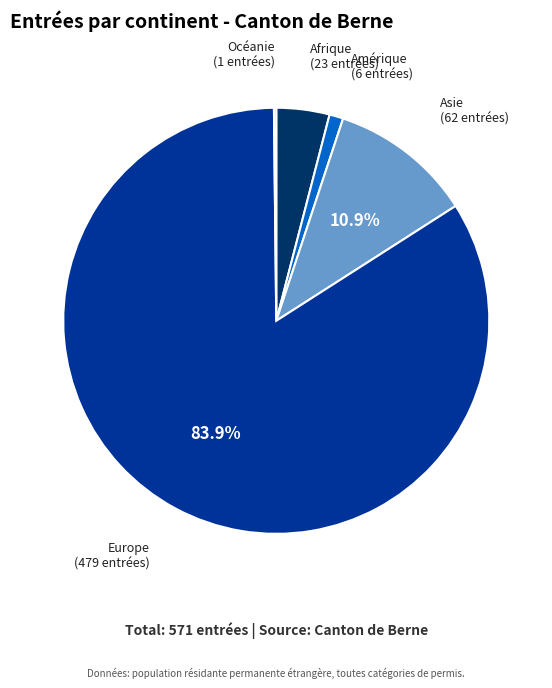

Rank the categories by value from lowest to highest.

Océanie, Amérique, Afrique, Asie, Europe